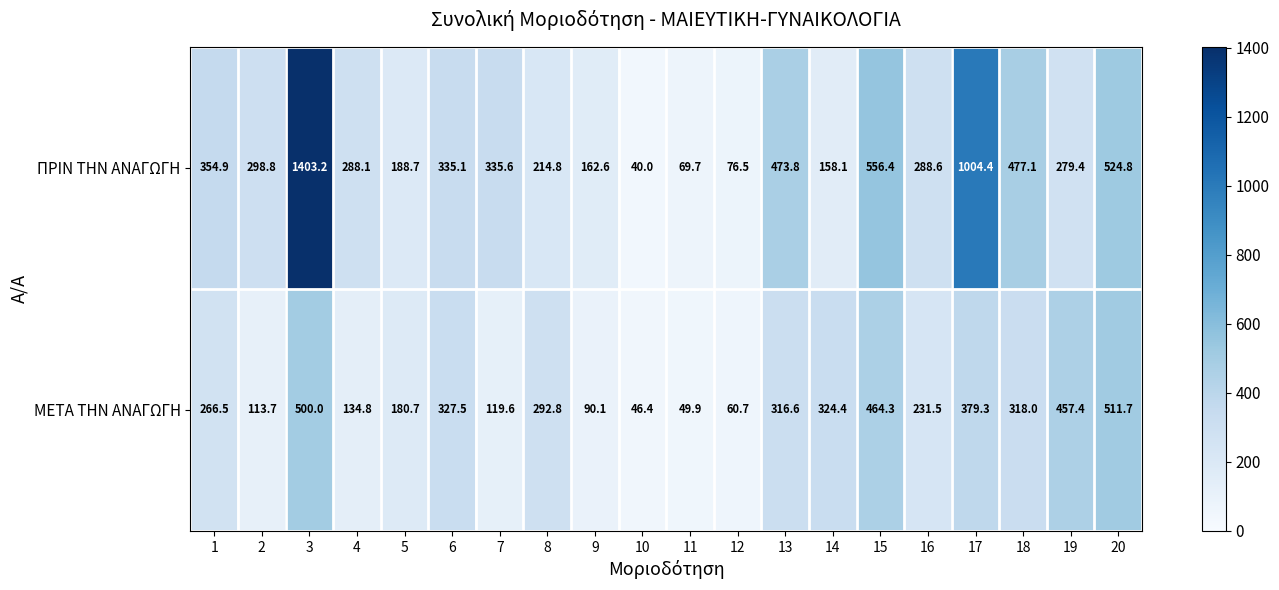

Which category has the lowest value across all series?

10